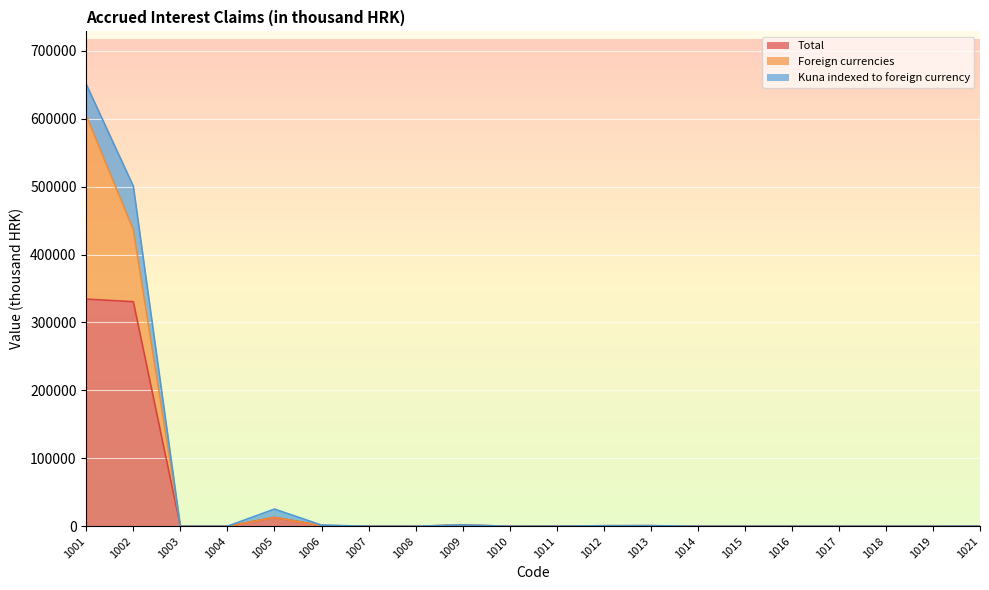

Is the value of Total at 1002 greater than the value of Foreign currencies at 1021?

Yes